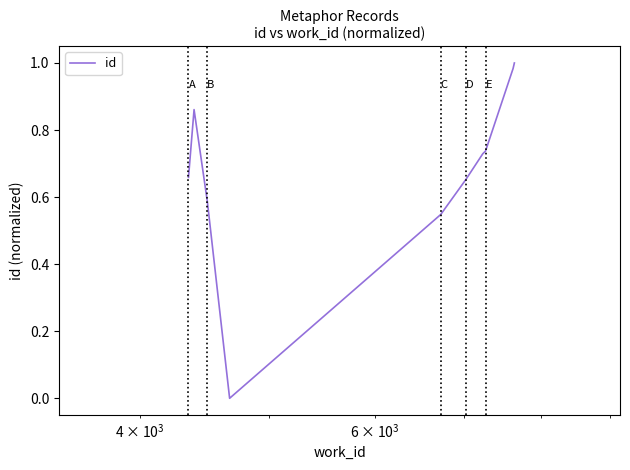

What is the value of the 9th point from the left?

1.0